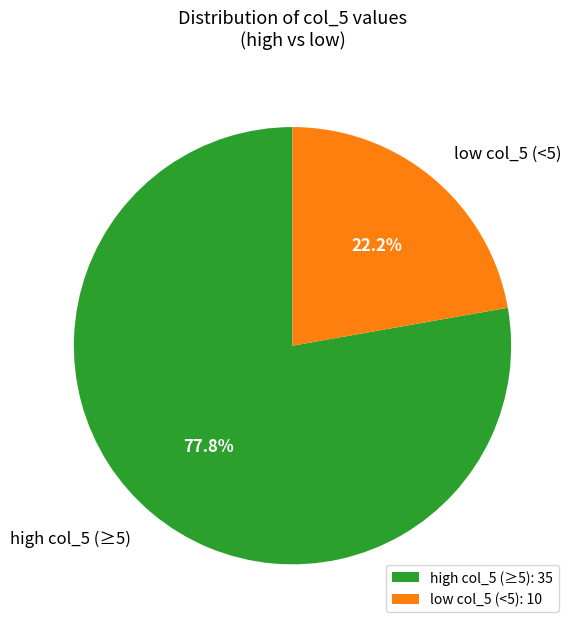

What is the ratio of the value at high col_5 (≥5) to the value at low col_5 (<5)?

3.5